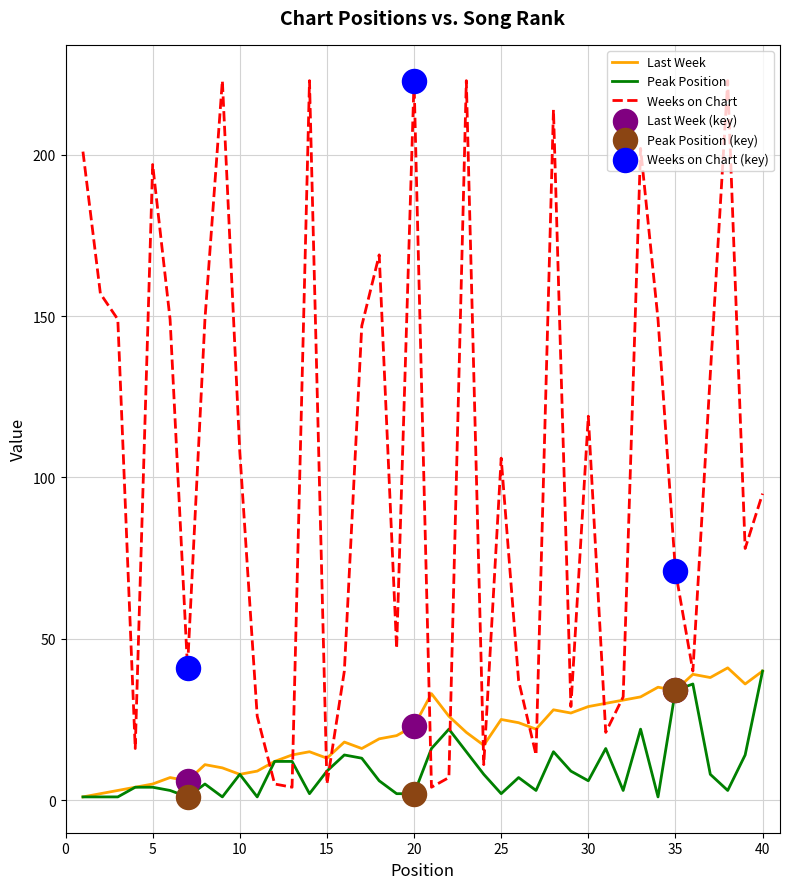

Which series has the largest range (max minus min)?

Weeks on Chart